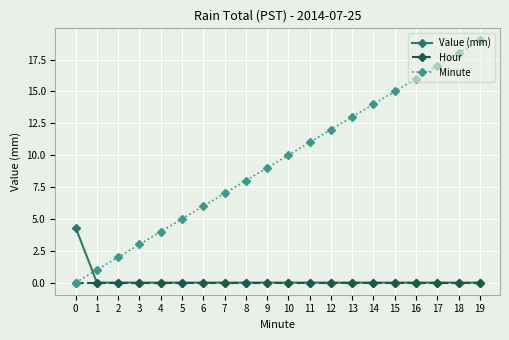

List the series in order of their peak value, lowest first.

Hour, Value (mm), Minute